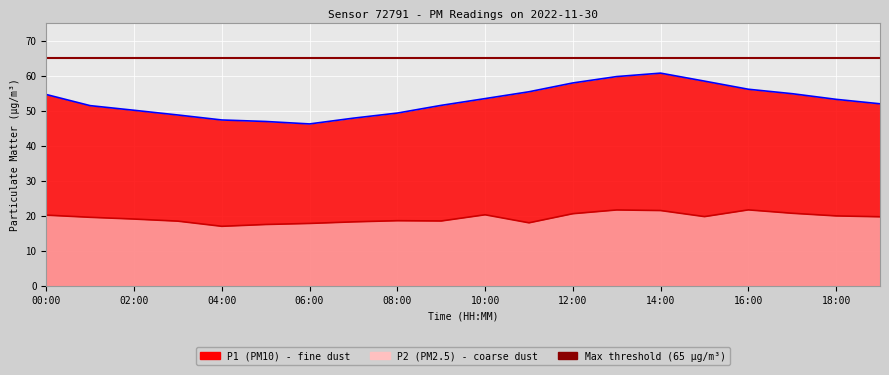

Reading left to right, transcribe all the data shown in this chart.

P1: 54.6	51.4	50.1	48.8	47.3	46.9	46.2	47.9	49.3	51.5	53.4	55.4	57.9	59.7	60.7	58.4	56.1	54.8	53.2	52.0
P2: 20.2	19.6	19.1	18.4	17.0	17.5	17.8	18.2	18.6	18.5	20.3	18.0	20.6	21.6	21.5	19.8	21.7	20.7	19.9	19.7